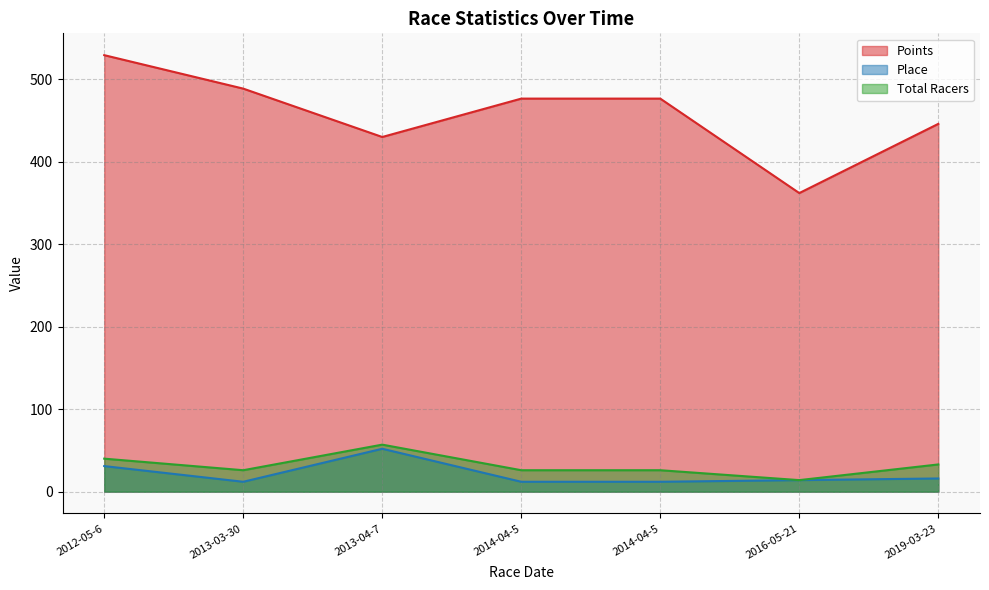

Is the value of Total Racers at 2013-03-30 greater than the value of Place at 2012-05-6?

No